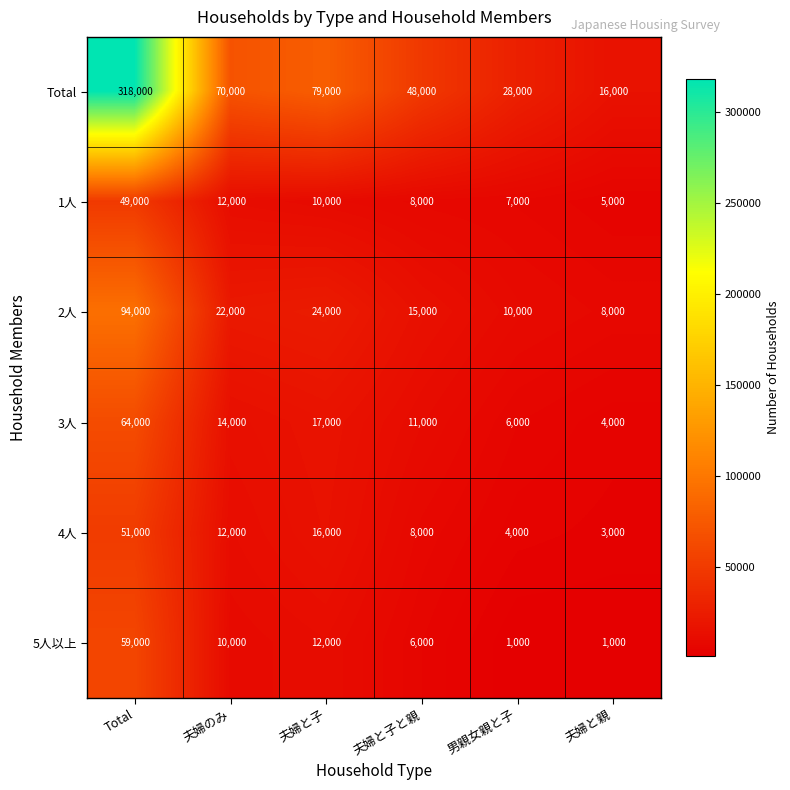

Between Total and 夫婦と親, which series saw the biggest shift?

Total